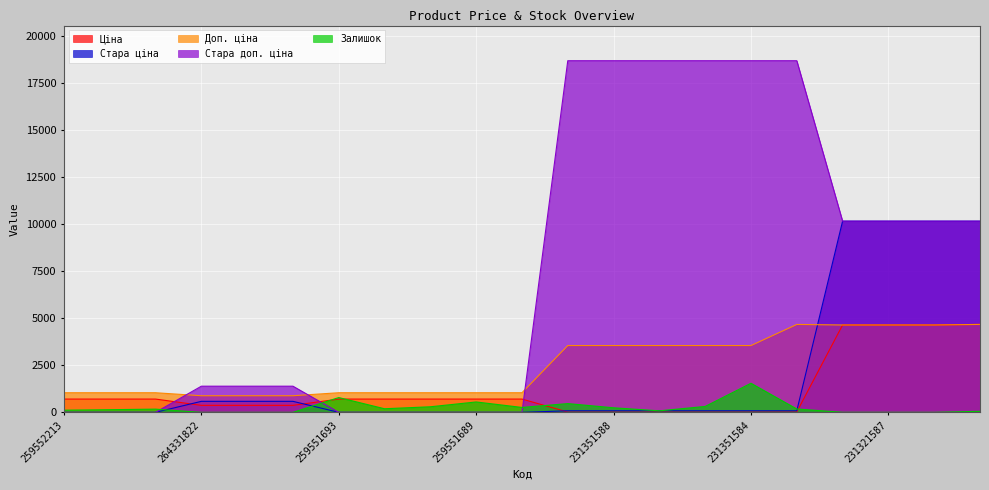

What are all the series names shown in the legend?

Ціна, Стара ціна, Доп. ціна, Стара доп. ціна, Залишок